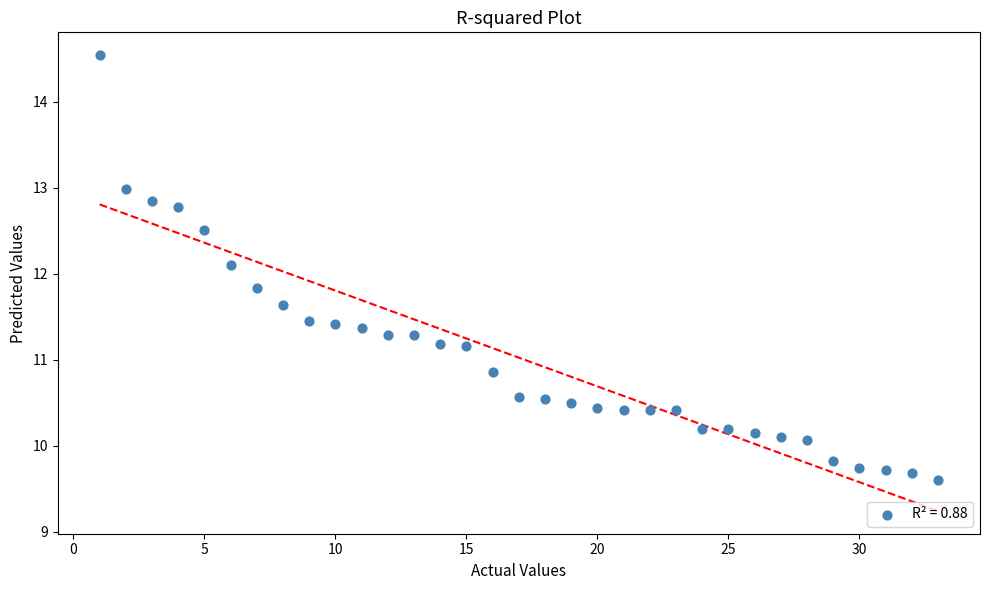

What is the range of X values (max minus min)?

32.0